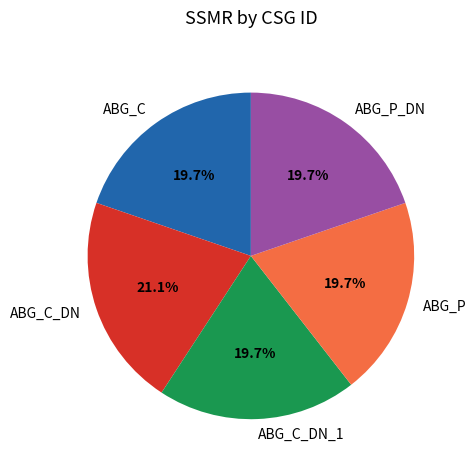

To the nearest percent, what portion does ABG_C_DN represent?

21%